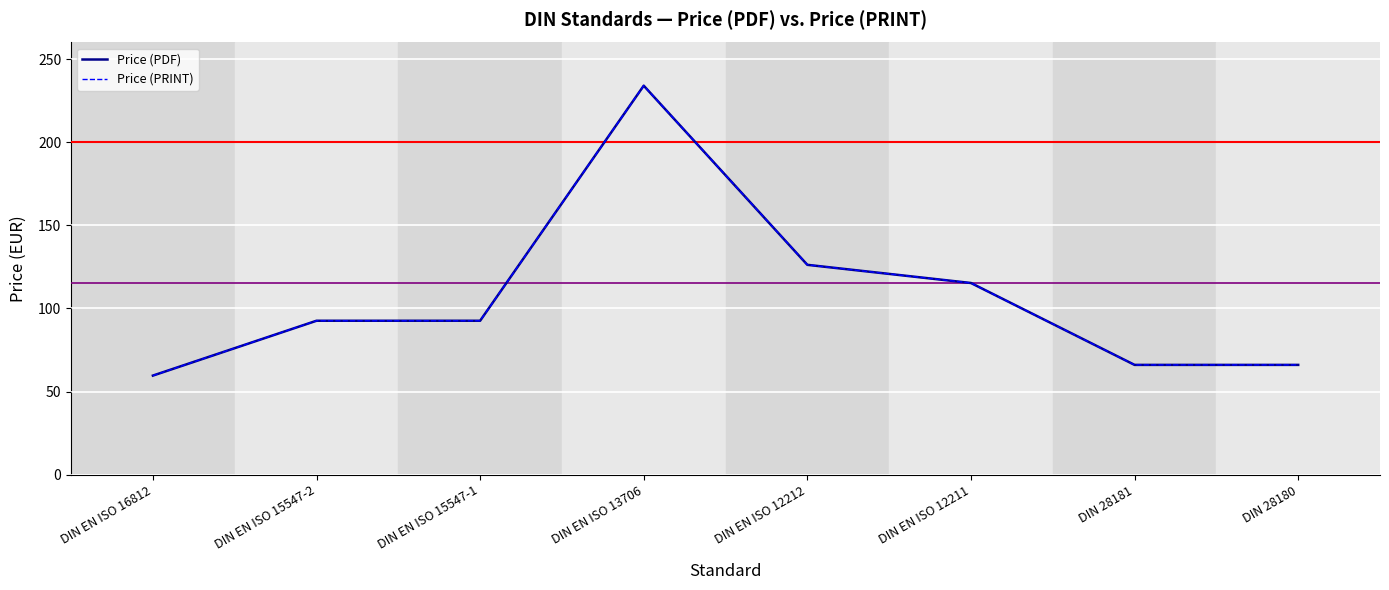

What is the label of the 2nd point from the right?

DIN 28181